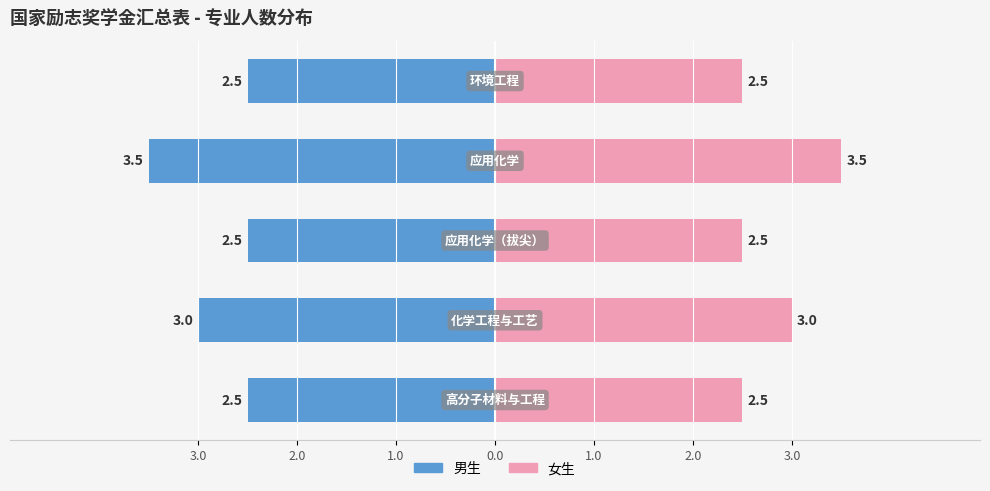

Which has a higher value, 应用化学（拔尖） or 环境工程?

应用化学（拔尖）